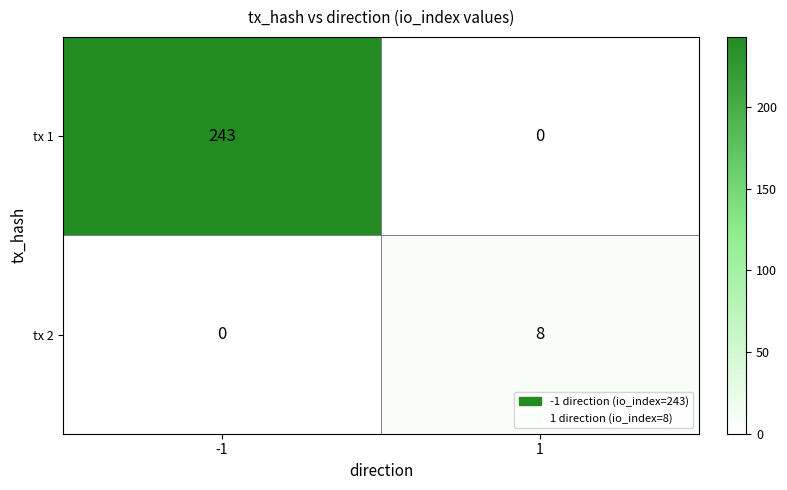

At which category is the sum across all series the highest?

-1